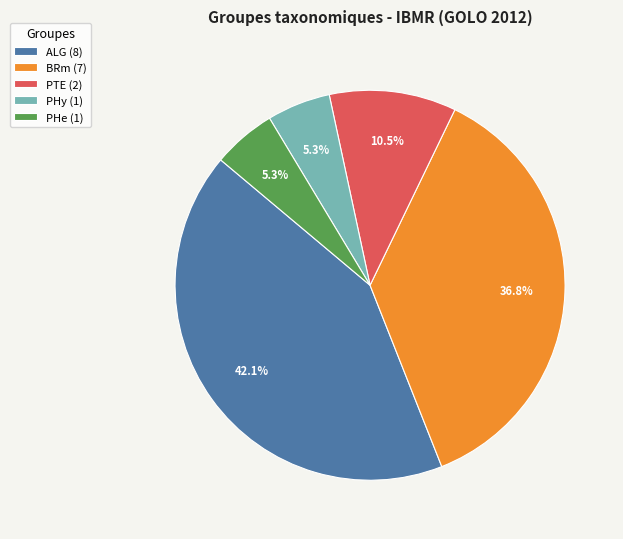

Is it true that BRm is 37% of the pie?

True